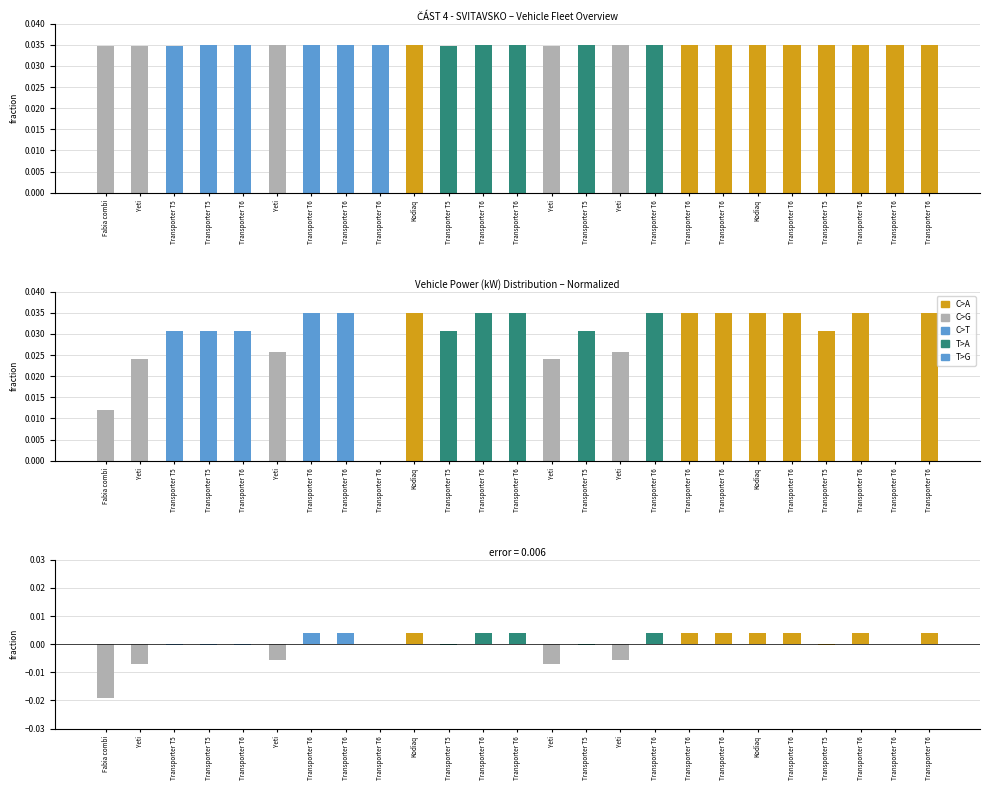

Reading right to left, extract all data points from this chart.

Rok výroby: Transporter T6=0.0	Transporter T6=0.0	Transporter T6=0.0	Transporter T5=0.0	Transporter T6=0.0	Kodiaq=0.0	Transporter T6=0.0	Transporter T6=0.0	Transporter T6=0.0	Yeti=0.0	Transporter T5=0.0	Yeti=0.0	Transporter T6=0.0	Transporter T6=0.0	Transporter T5=0.0	Kodiaq=0.0	Transporter T6=0.0	Transporter T6=0.0	Transporter T6=0.0	Yeti=0.0	Transporter T6=0.0	Transporter T5=0.0	Transporter T5=0.0	Yeti=0.0	Fabia combi=0.0
kW: Transporter T6=0.0	Transporter T6=0.0	Transporter T6=0.0	Transporter T5=0.0	Transporter T6=0.0	Kodiaq=0.0	Transporter T6=0.0	Transporter T6=0.0	Transporter T6=0.0	Yeti=0.0	Transporter T5=0.0	Yeti=0.0	Transporter T6=0.0	Transporter T6=0.0	Transporter T5=0.0	Kodiaq=0.0	Transporter T6=0.0	Transporter T6=0.0	Transporter T6=0.0	Yeti=0.0	Transporter T6=0.0	Transporter T5=0.0	Transporter T5=0.0	Yeti=0.0	Fabia combi=0.0
kW deviation: Transporter T6=0.0	Transporter T6=0.0	Transporter T6=0.0	Transporter T5=-0.0	Transporter T6=0.0	Kodiaq=0.0	Transporter T6=0.0	Transporter T6=0.0	Transporter T6=0.0	Yeti=-0.0	Transporter T5=-0.0	Yeti=-0.0	Transporter T6=0.0	Transporter T6=0.0	Transporter T5=-0.0	Kodiaq=0.0	Transporter T6=0.0	Transporter T6=0.0	Transporter T6=0.0	Yeti=-0.0	Transporter T6=-0.0	Transporter T5=-0.0	Transporter T5=-0.0	Yeti=-0.0	Fabia combi=-0.0